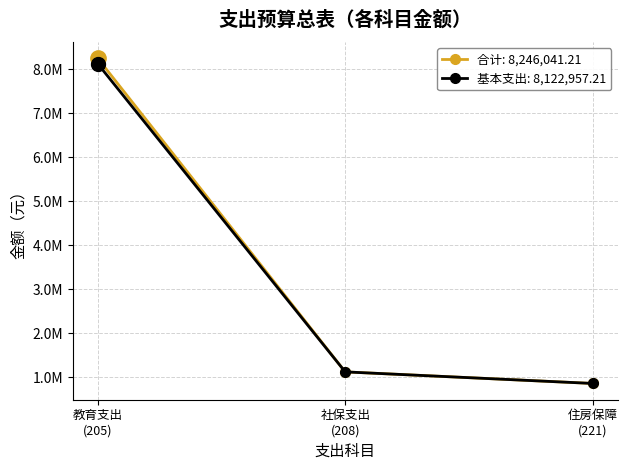

What is the maximum value shown in the chart?

8246041.2